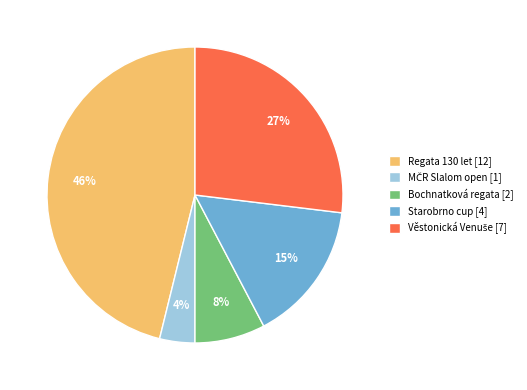

To the nearest percent, what percentage of the pie is Regata 130 let [12]?

46%